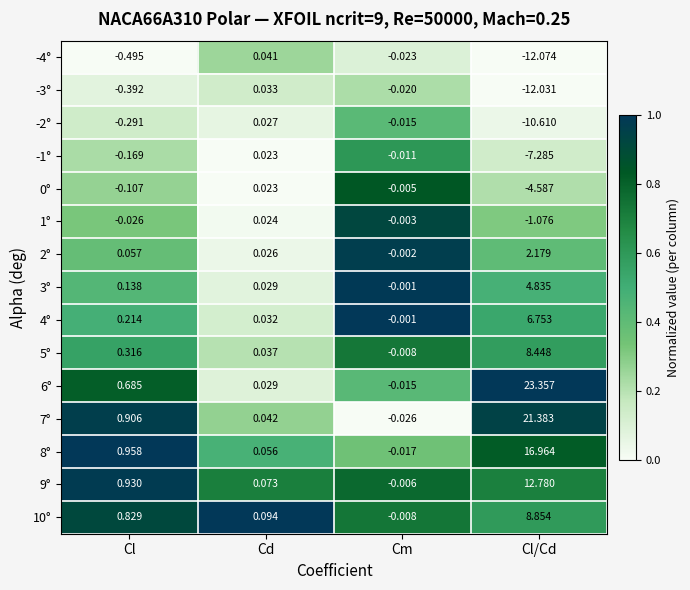

Rank the categories by 3° value from lowest to highest.

Cm, Cd, Cl, Cl/Cd